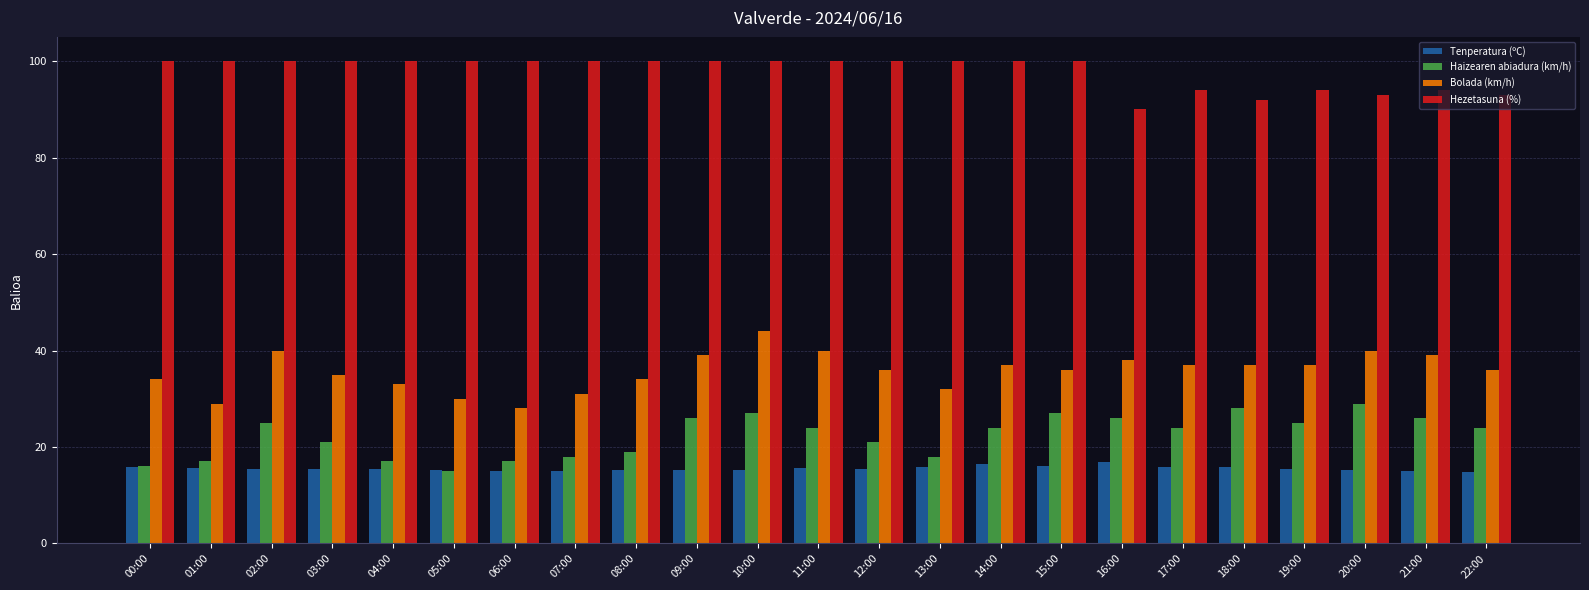

At 19:00, list the series in order from largest to smallest.

Hezetasuna (%), Bolada (km/h), Haizearen abiadura (km/h), Tenperatura (ºC)